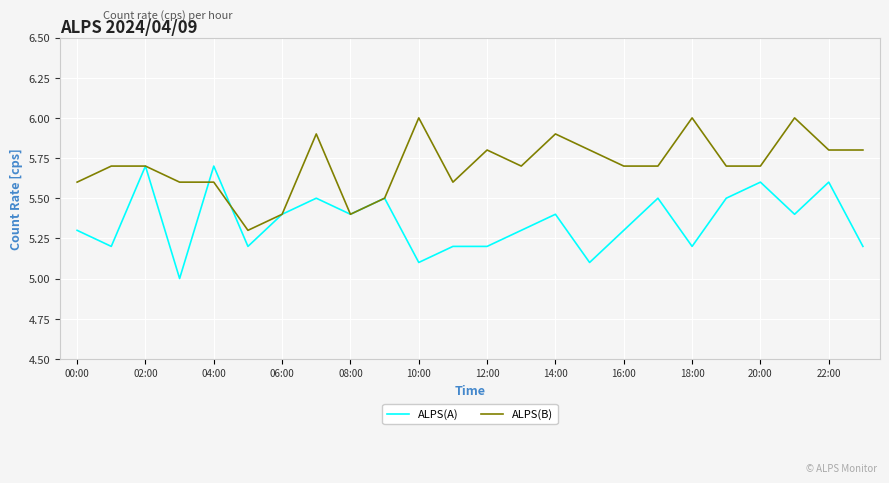

List the series in order of their overall mean, highest first.

ALPS(B), ALPS(A)